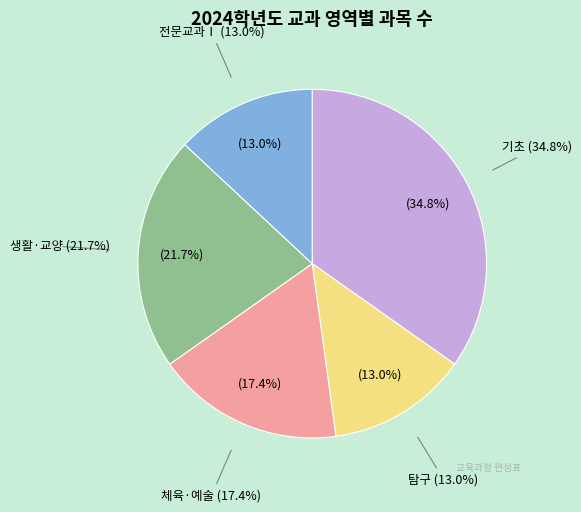

How many segments does this pie chart have?

5